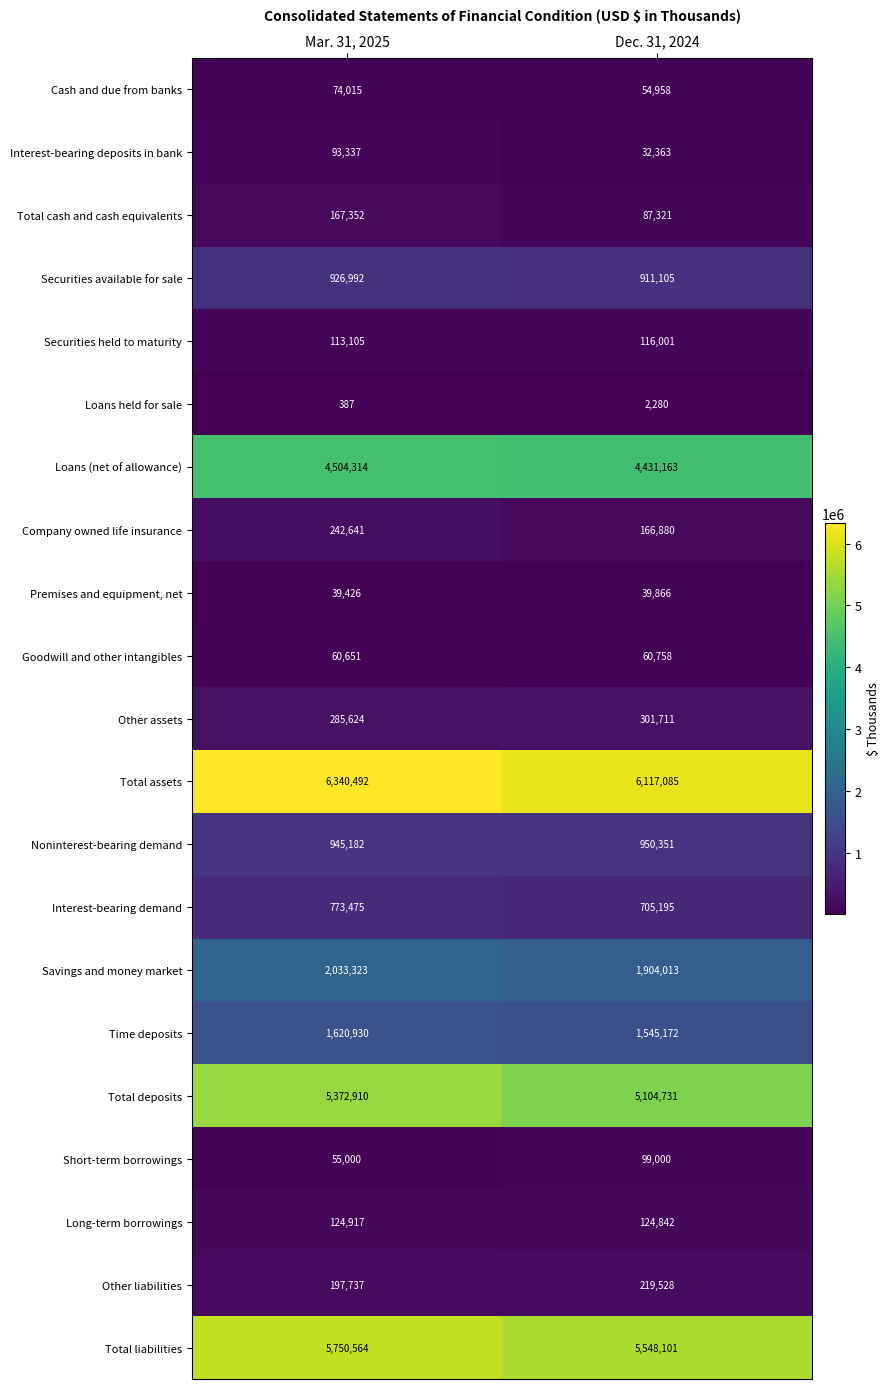

What is the difference between the maximum and minimum values in the Other liabilities series?

21791